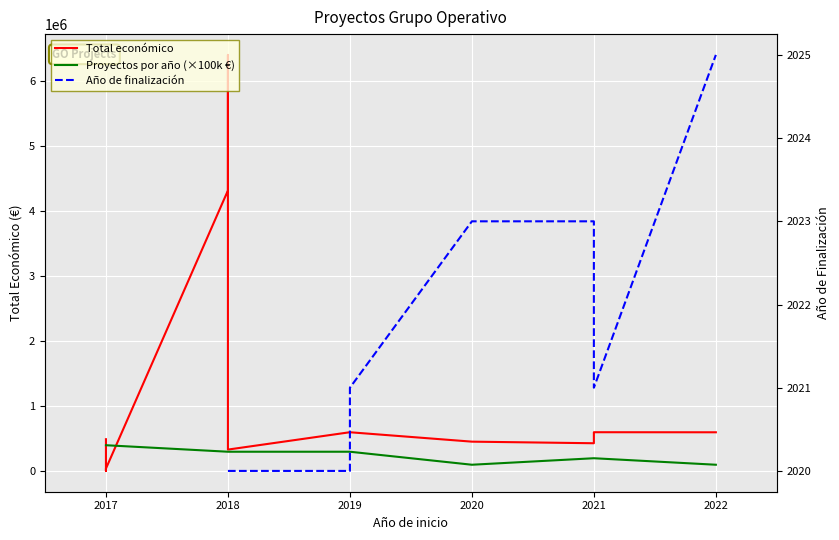

Which series has the widest spread of values?

Total económico